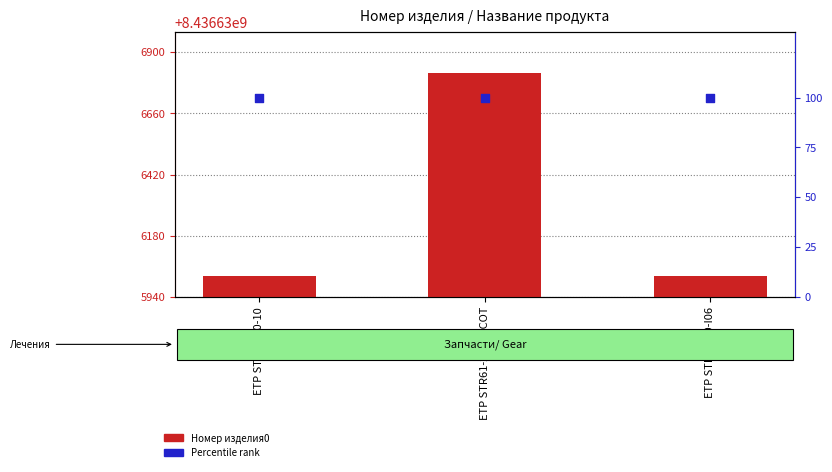

What is the total value across all series at ETP STR61-20-10-COT?

8436636920